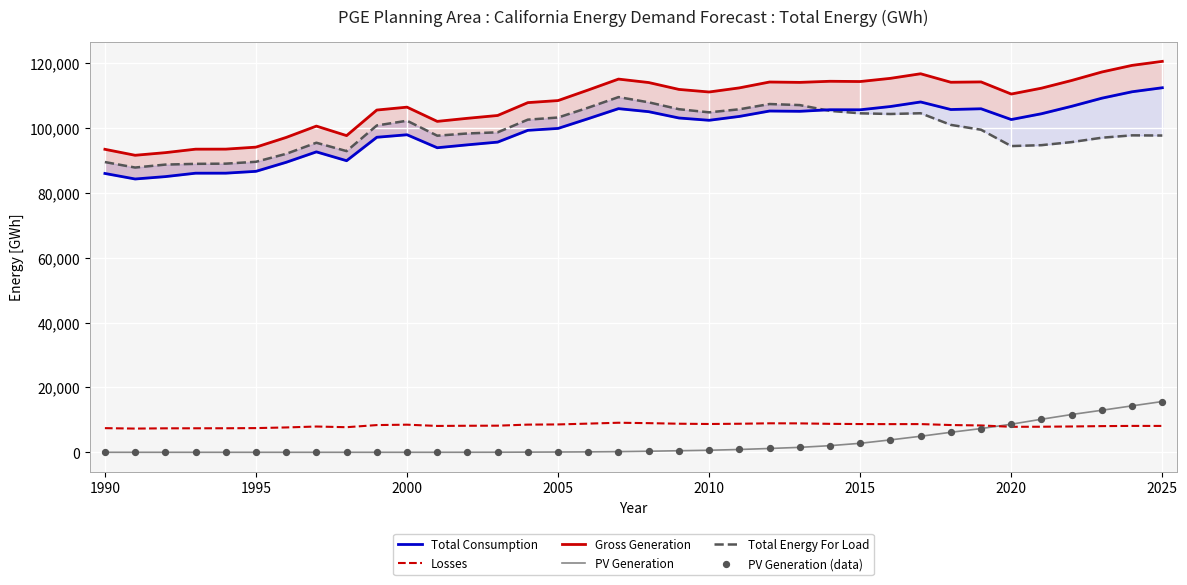

Is the value of PV Generation (data) at 29 greater than the value of Total Consumption at 2010?

No